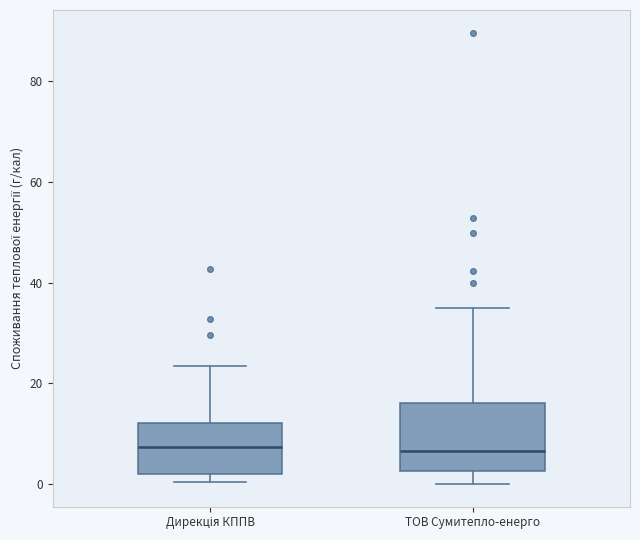

Which box is the tallest, from its lower edge to its upper edge?

ТОВ Сумитепло-енерго